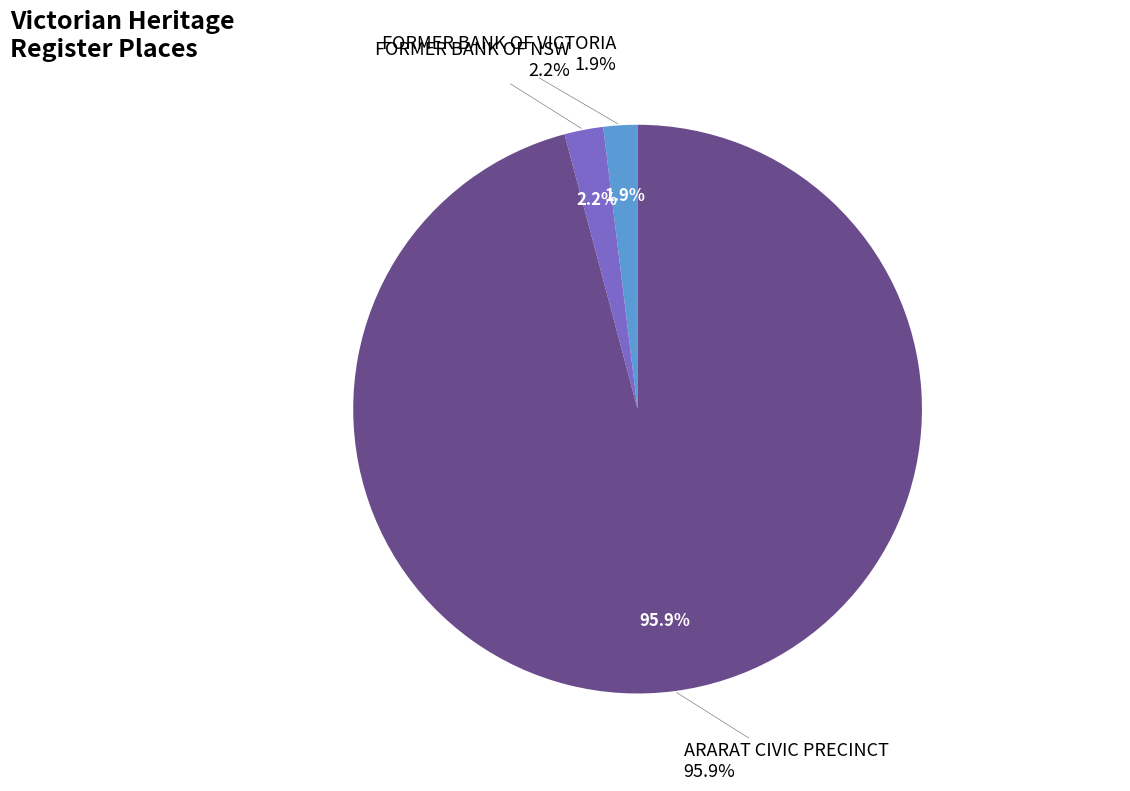

To the nearest percent, what percentage of the pie is ARARAT CIVIC PRECINCT?

96%